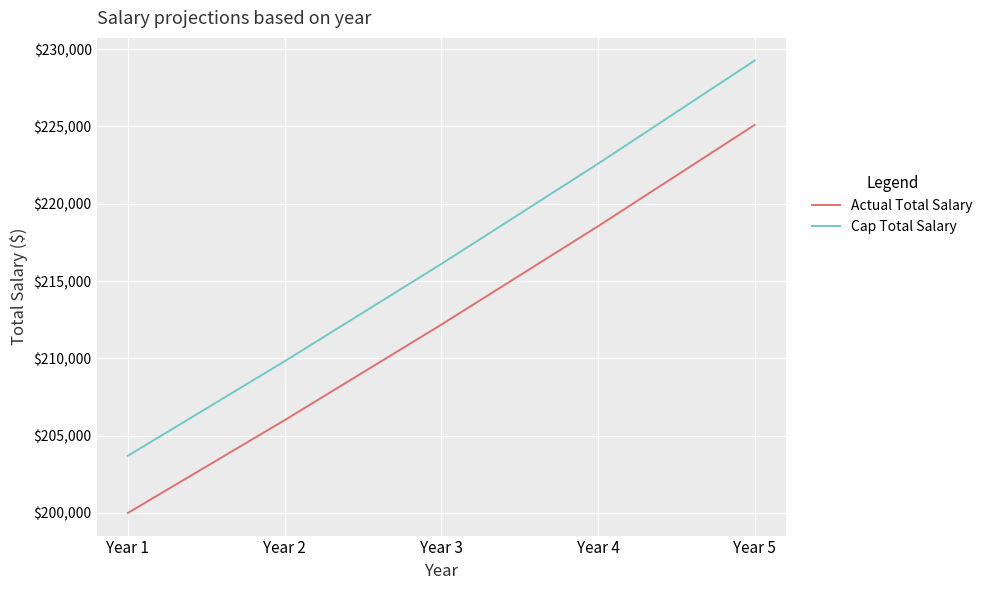

Rank the series by their maximum value, from lowest to highest.

Actual Total Salary, Cap Total Salary